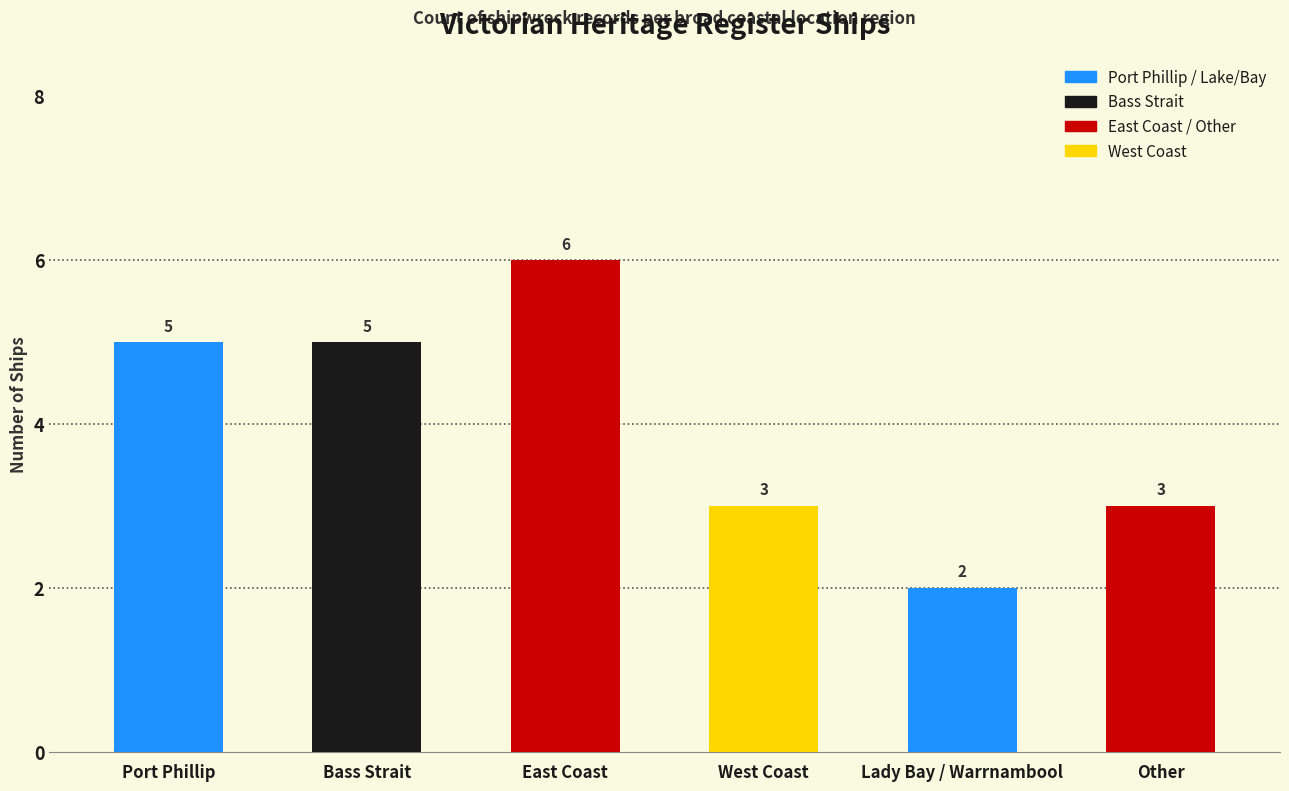

Does the chart contain stacked bars?

No